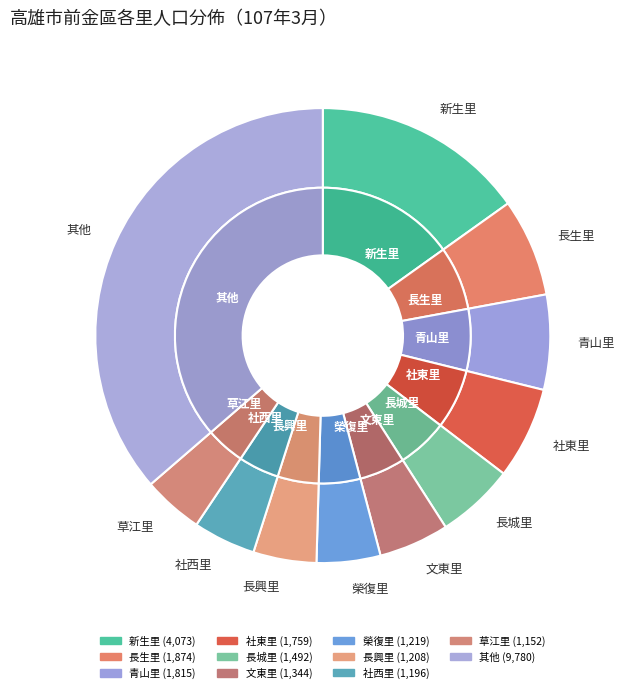

Between 文東里 and 長興里, which is larger?

文東里